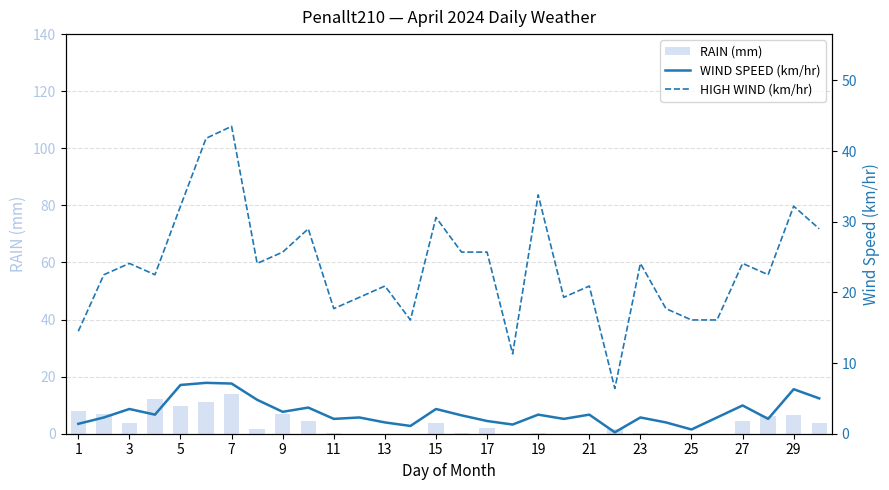

How many groups of bars are there?

30